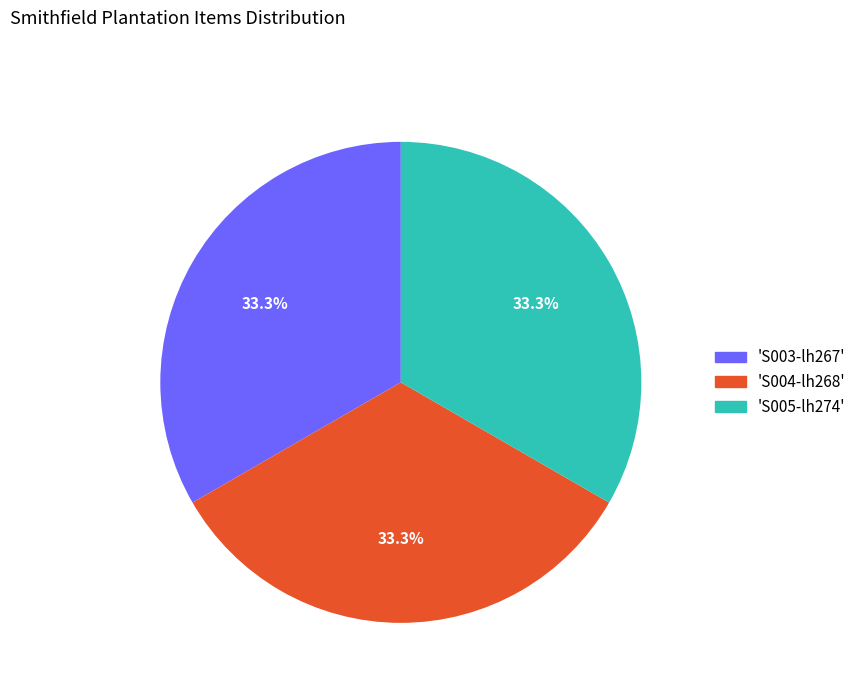

Count the number of slices in the pie.

3